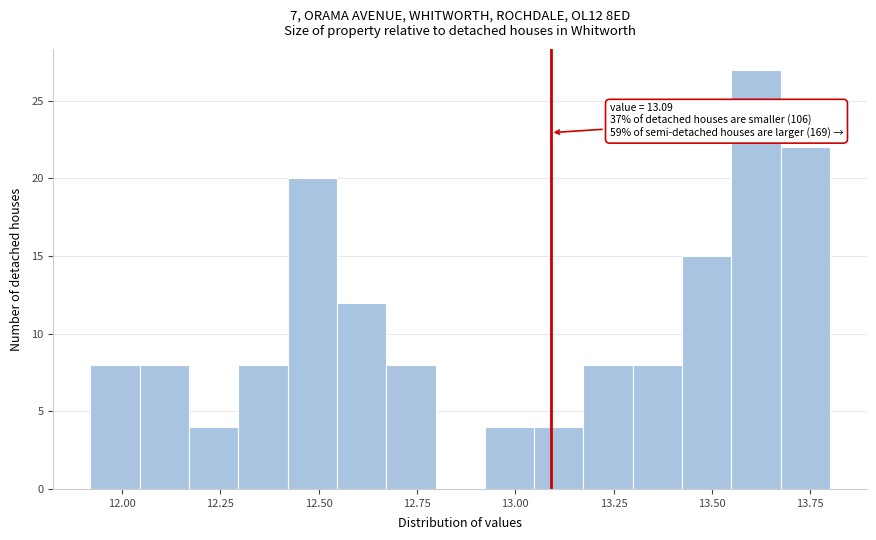

Read against the x-axis, roughly where is the centre of the tallest bar?

13.60